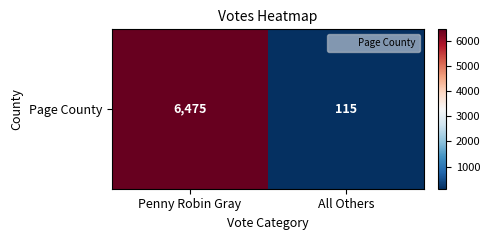

Reading left to right, extract all data points from this chart.

6475	115